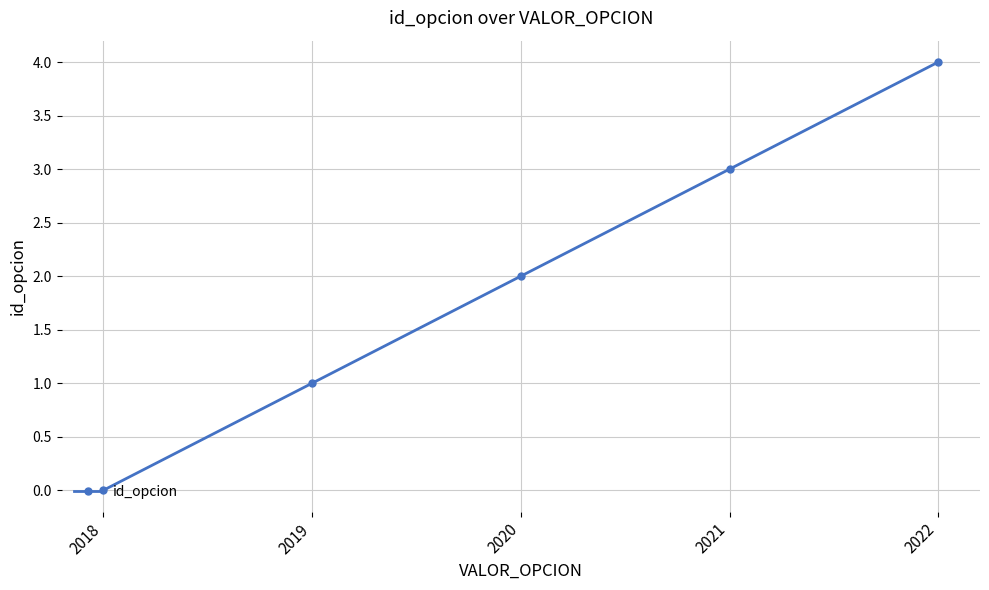

What is the maximum value shown in the chart?

4